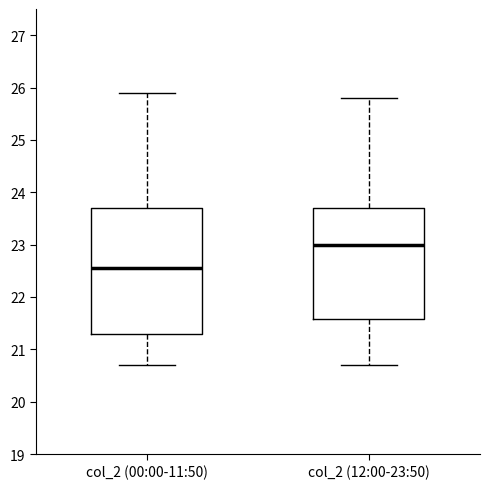

Comparing the boxes themselves (not the whiskers), which one is the tallest?

col_2 (00:00-11:50)